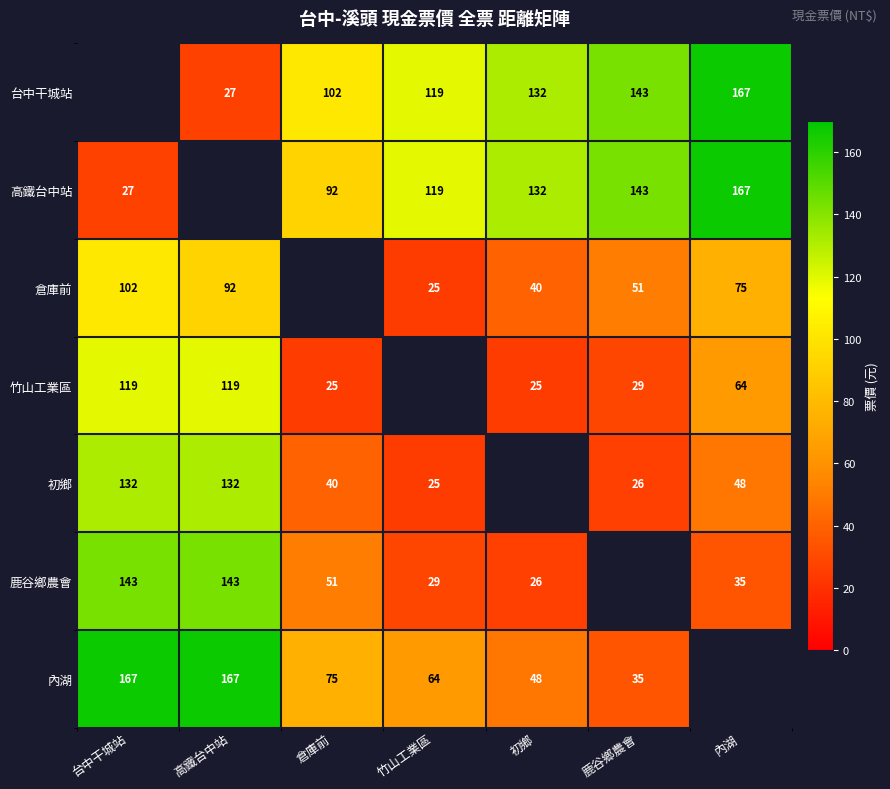

Is it true that 初鄉 equals 12.8 at 倉庫前?

False